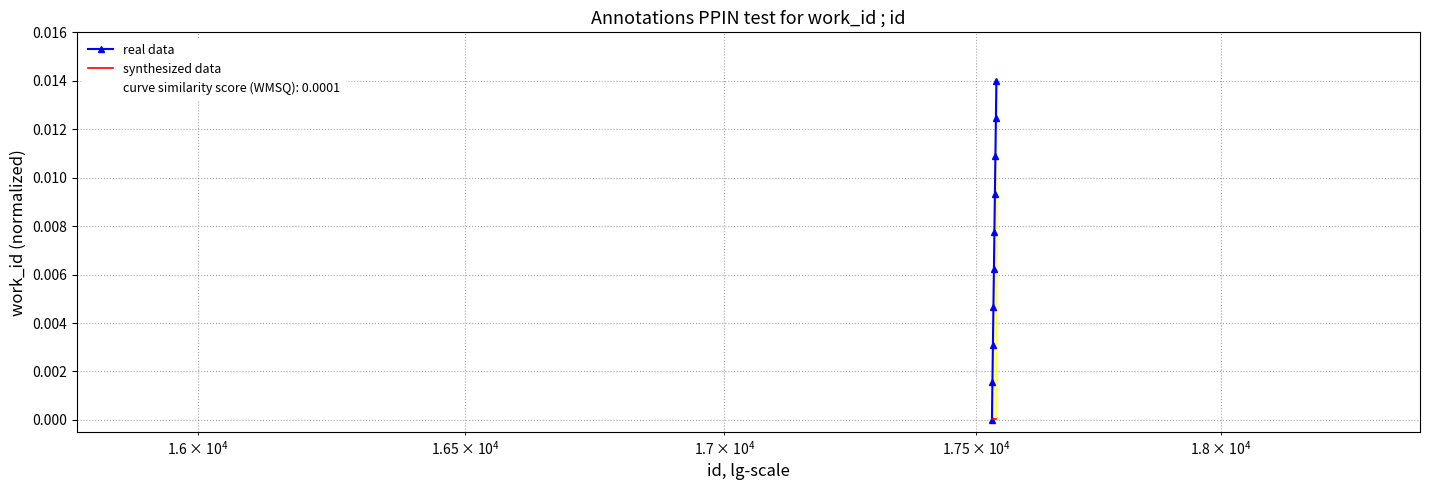

Which series has the widest spread of values?

real data